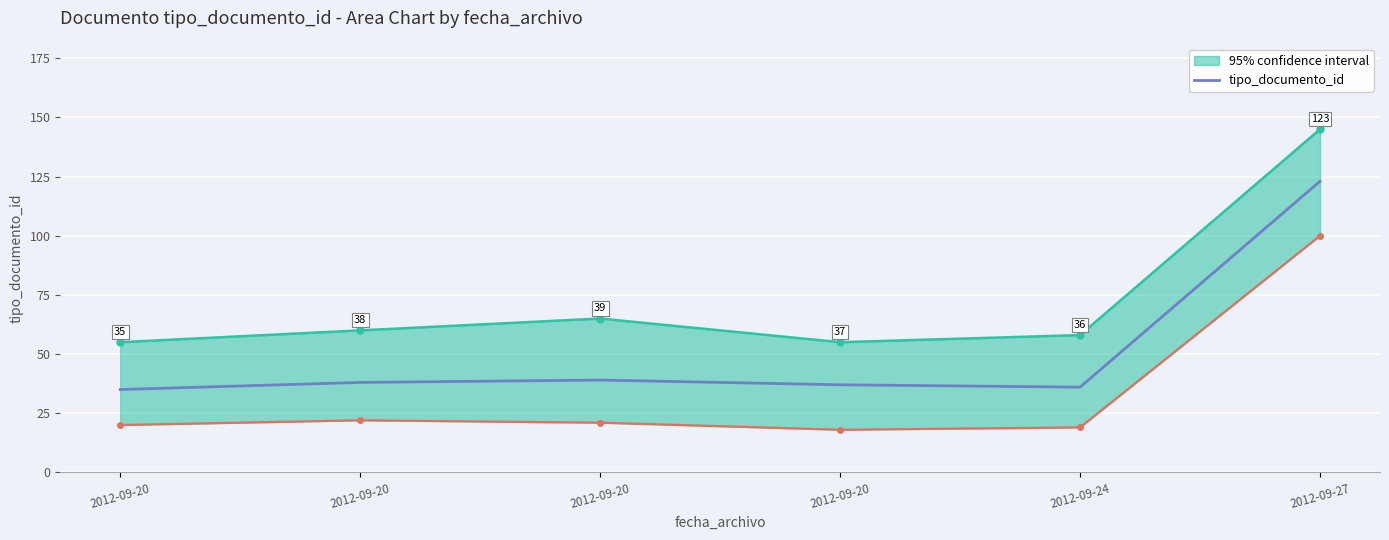

What is the difference between the values at 2012-09-20 and 2012-09-27?

84